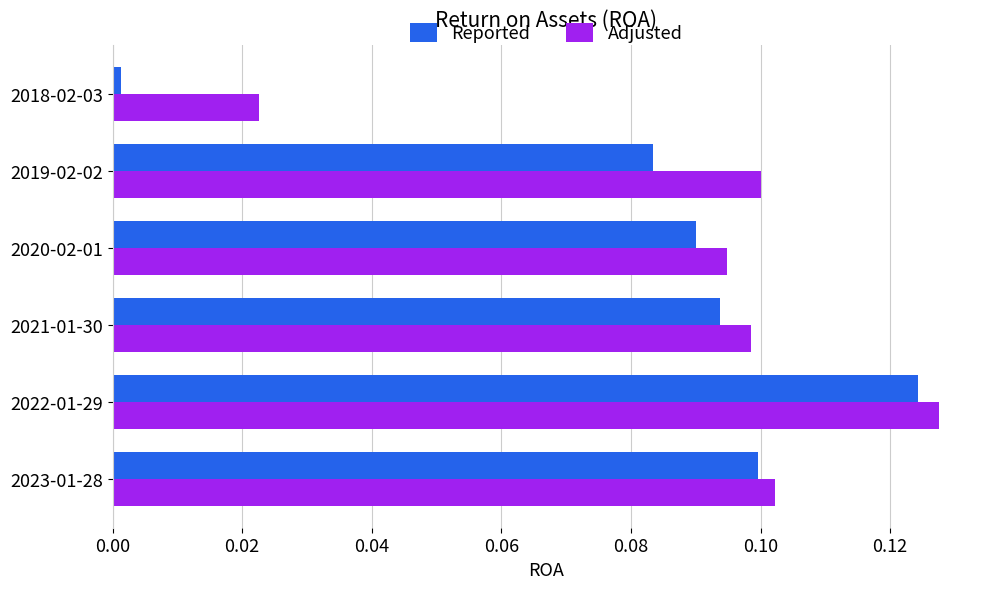

The Adjusted series shows 0.1 at 2020-02-01. True or false?

True